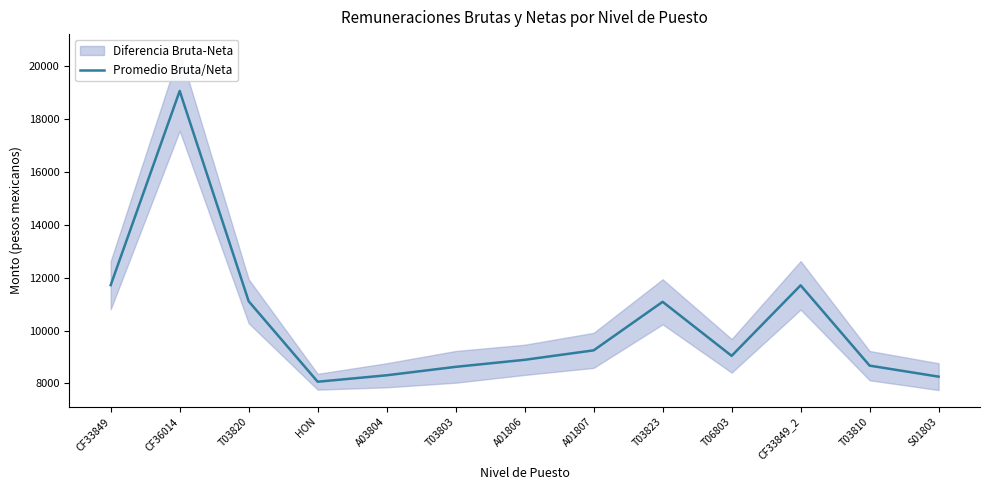

At which category does the chart reach its peak across all series?

CF36014